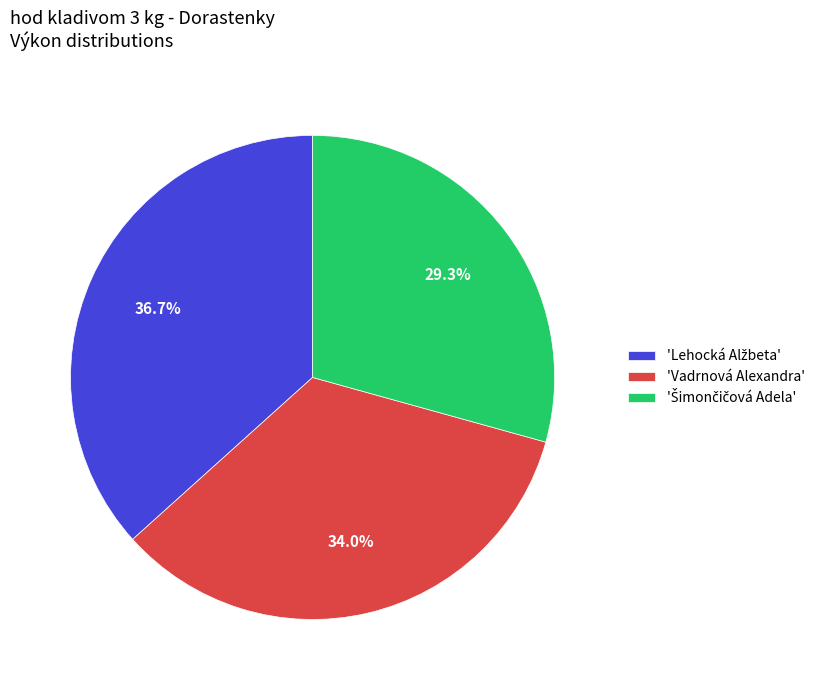

Does any single category account for the majority?

No